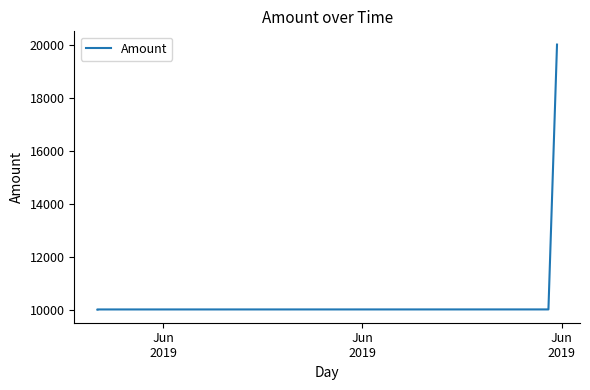

The chart shows a value of 4572.2 at Jun
2019. True or false?

False